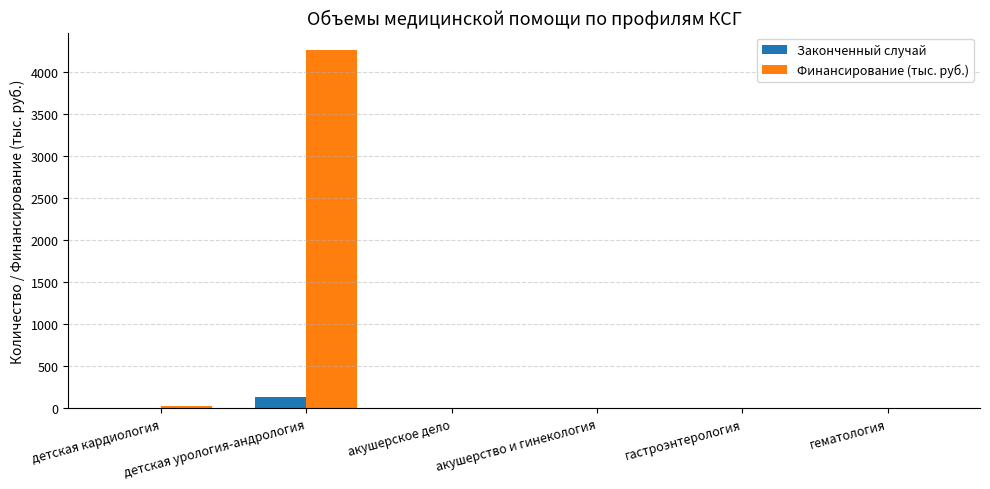

The Финансирование (тыс. руб.) series shows 4252.0 at детская урология-андрология. True or false?

True